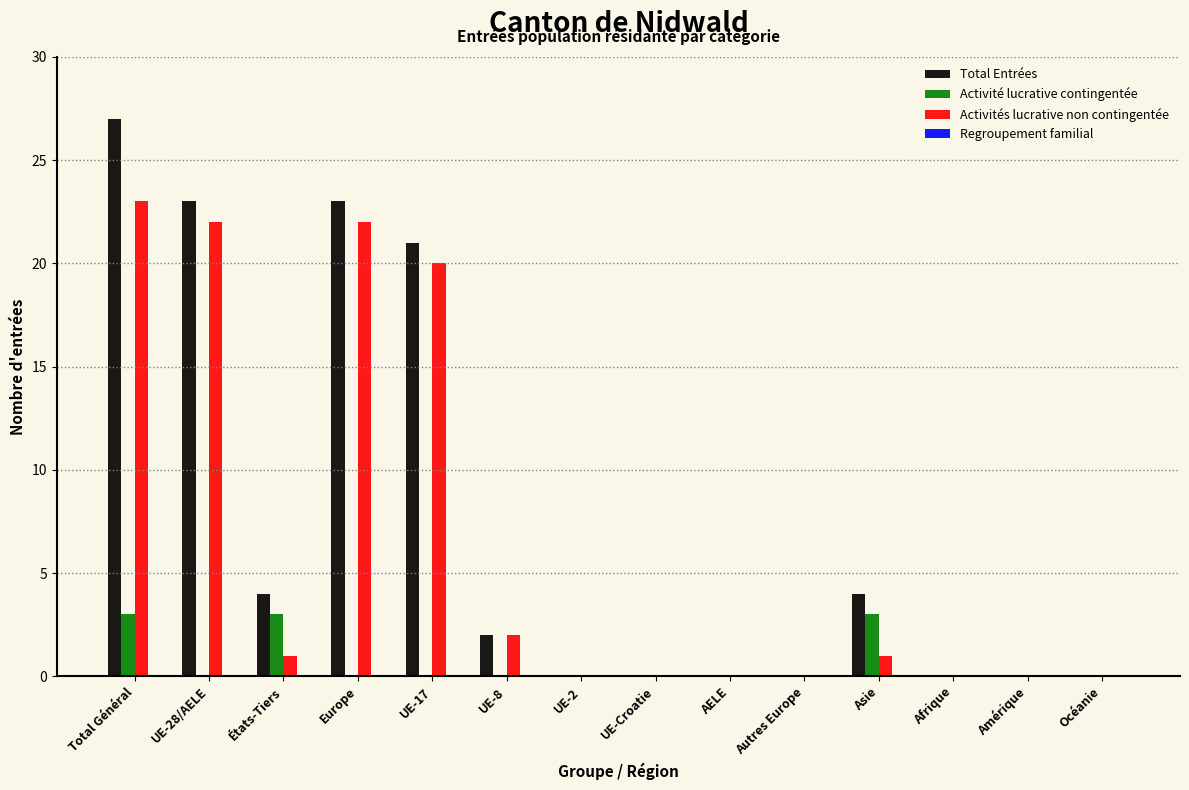

What is the sum of all Total Entrées values?

104